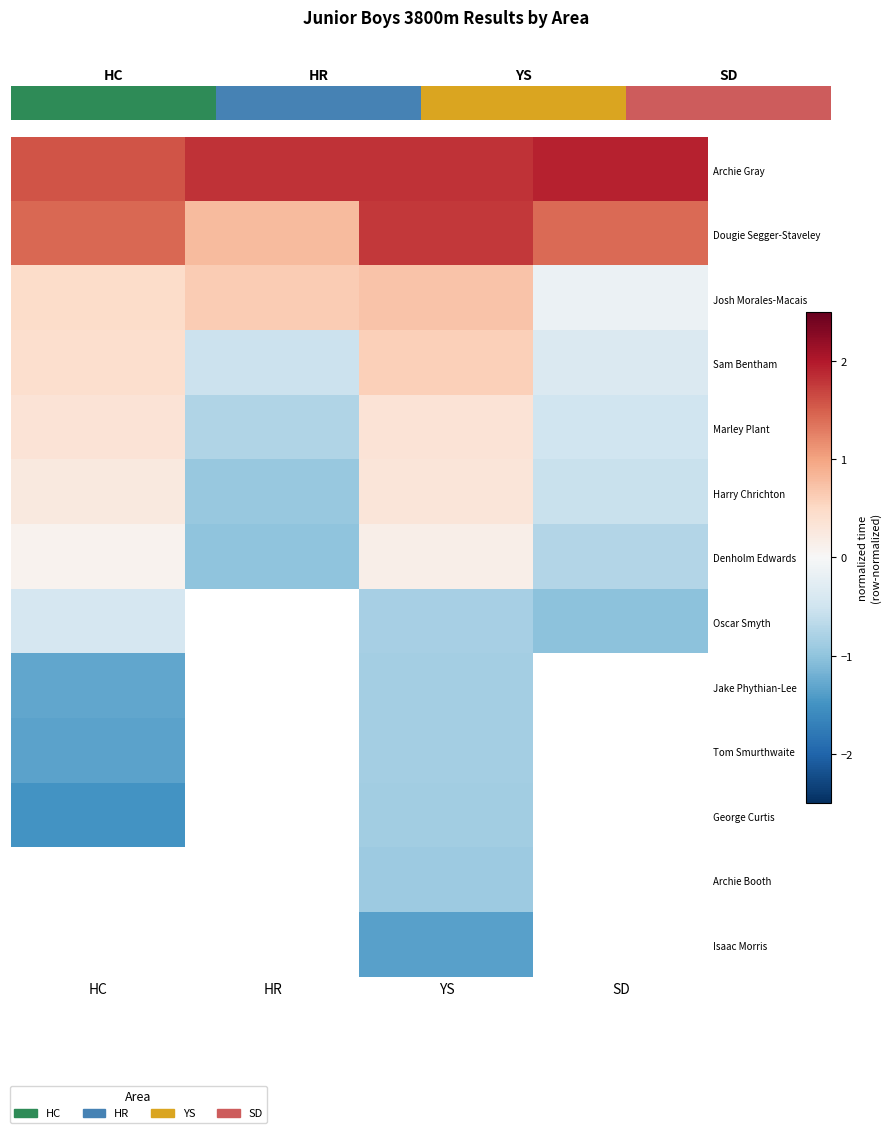

How many negative values does the Archie Booth series have?

1